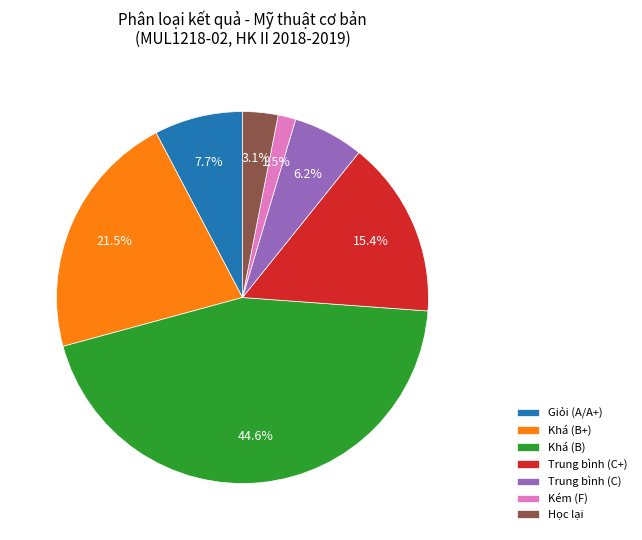

Between Giỏi (A/A+) and Học lại, which is larger?

Giỏi (A/A+)